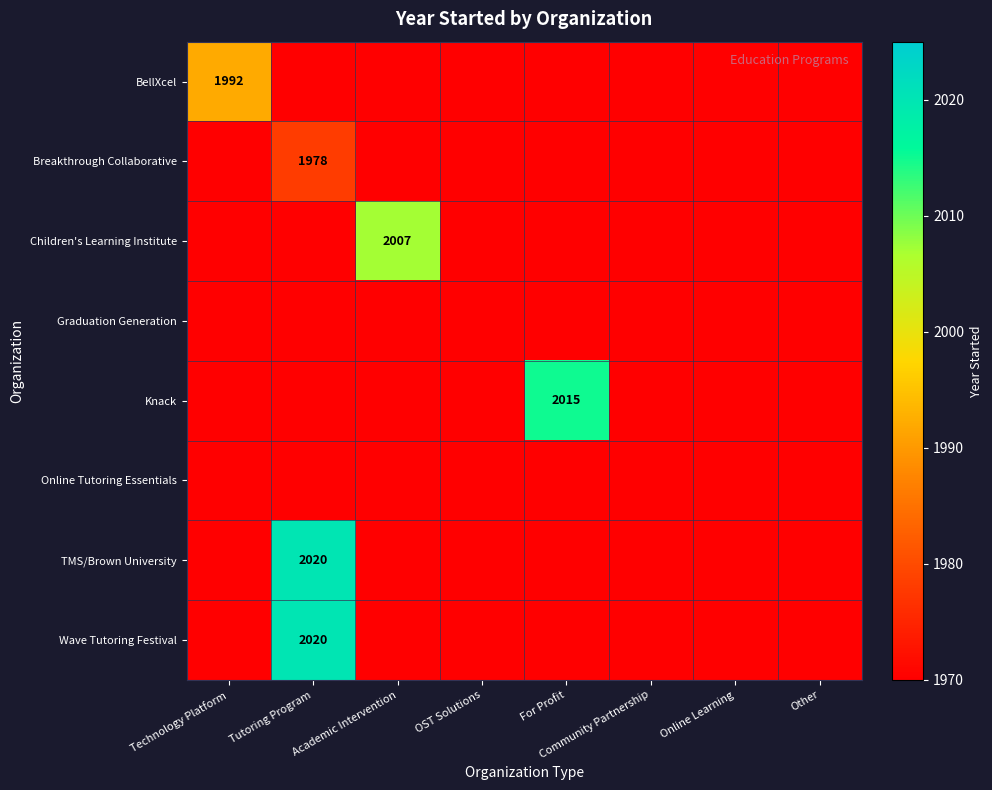

The value of Children's Learning Institute at Academic Intervention is 2999. True or false?

False